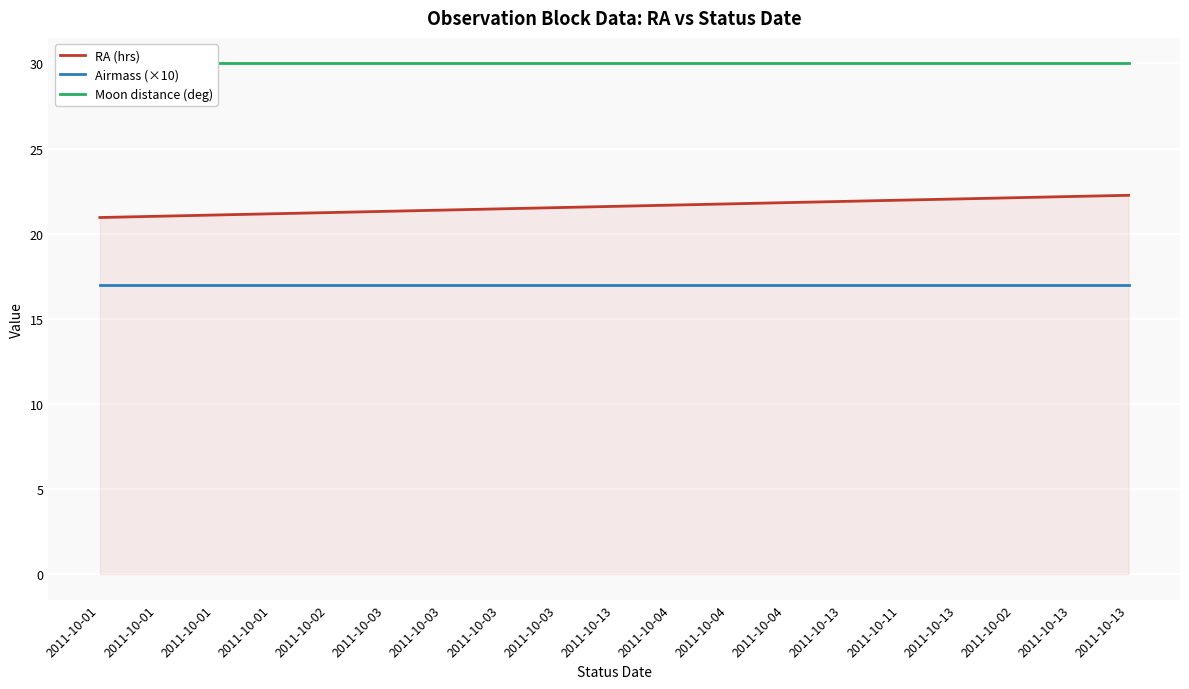

Count the number of data series in this chart.

3